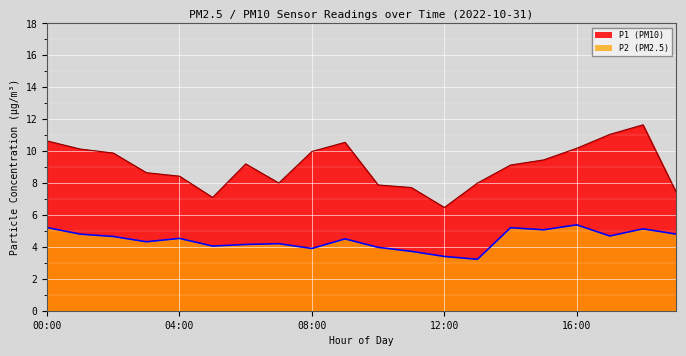

True or false: P2 and P1 intersect in this chart.

False